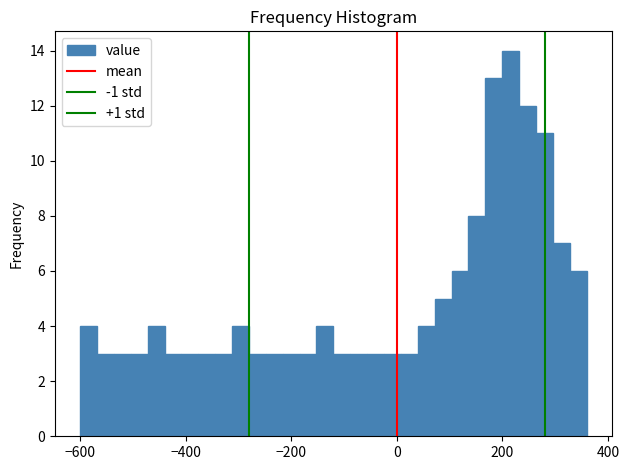

Around what value on the x-axis is the tallest bar? Give the approximate position of its centre, as read against the axis.

220